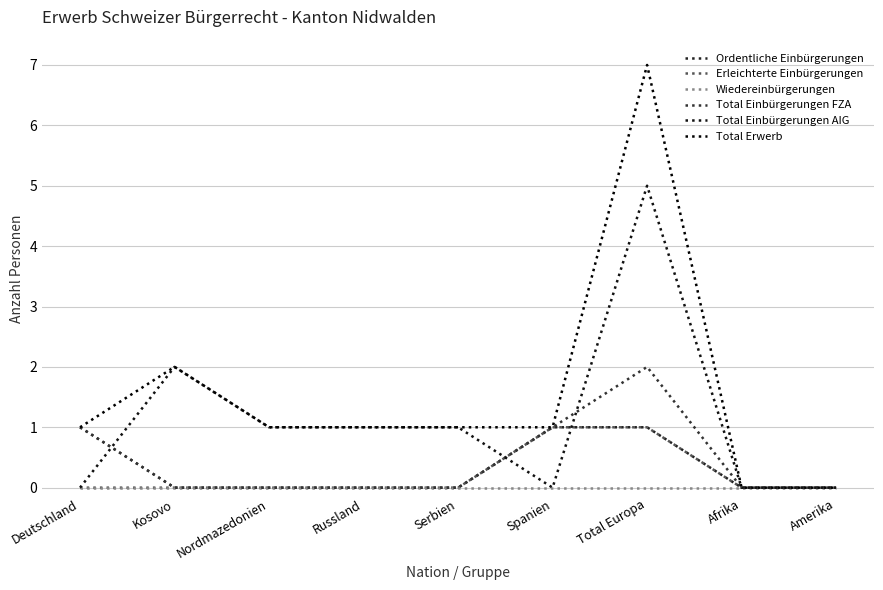

How many lines are shown in the chart?

6